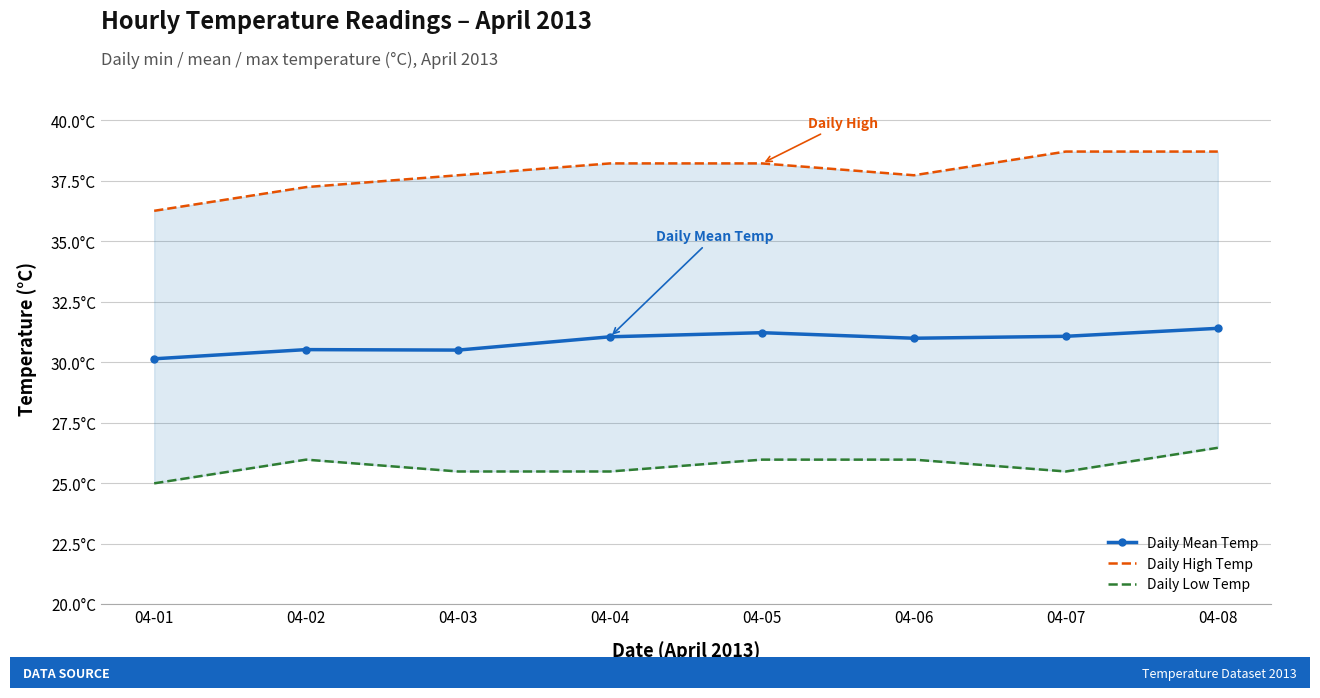

Which series has the widest spread of values?

Daily High Temp